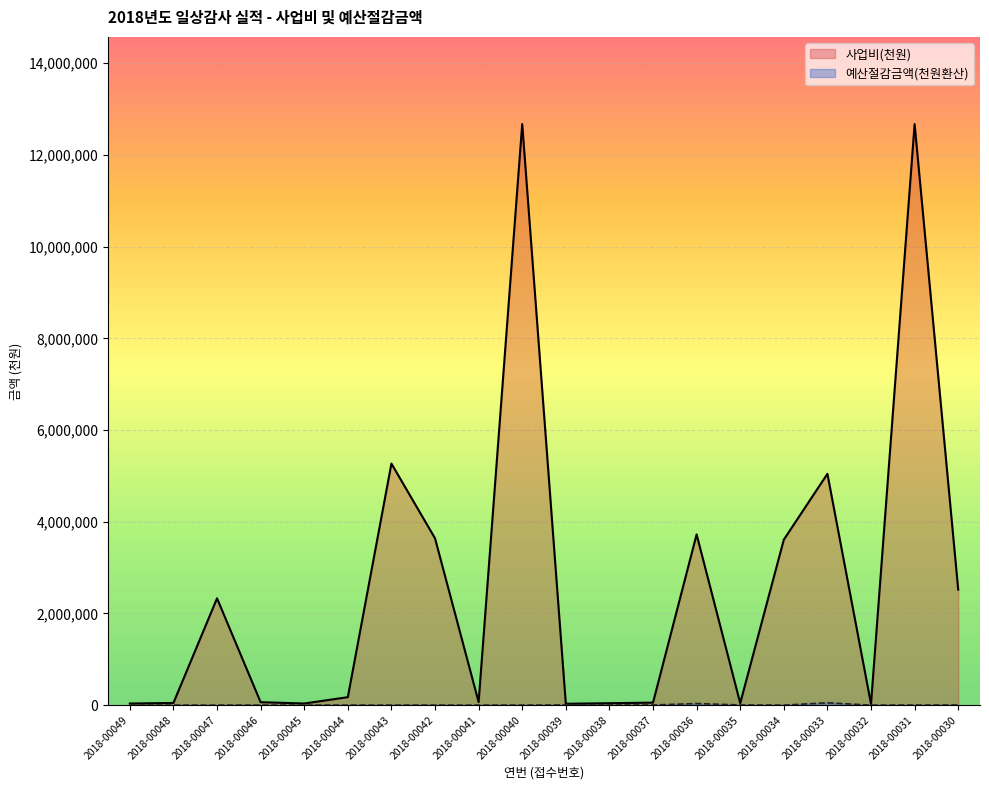

What is the difference between the 사업비(천원) values at 2018-00042 and 2018-00031?

9034923.0